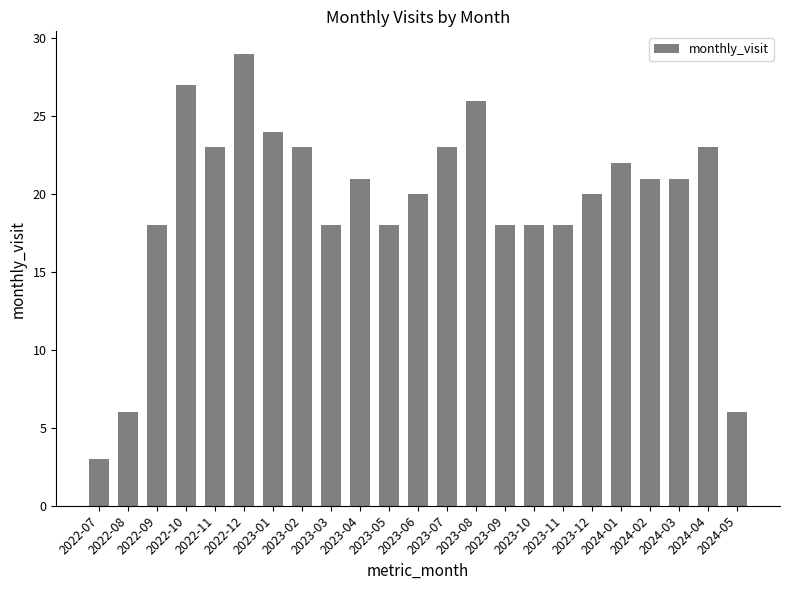

The chart shows a value of 35 at 2023-07. True or false?

False